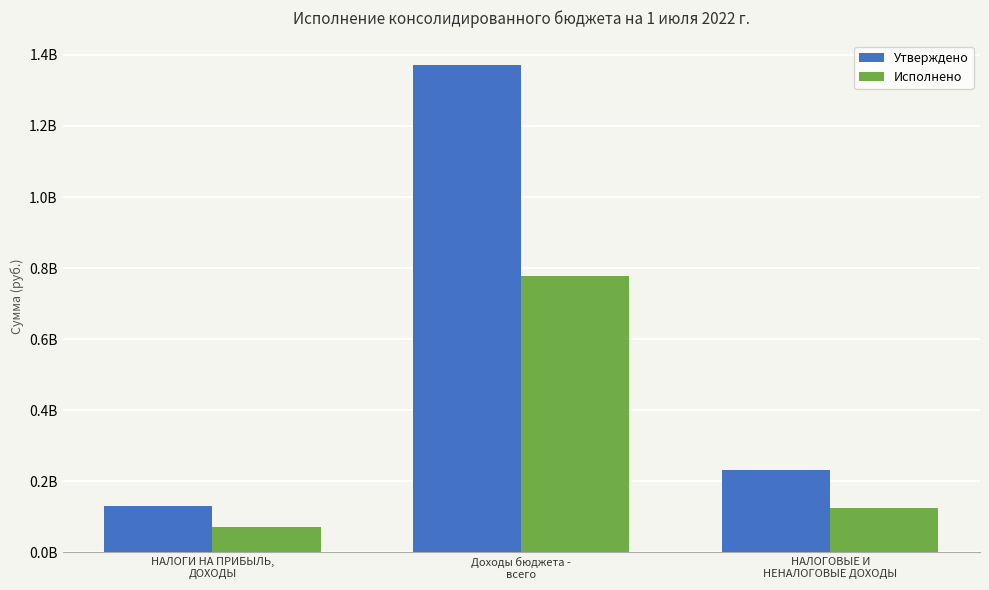

Does the chart contain any negative values?

No